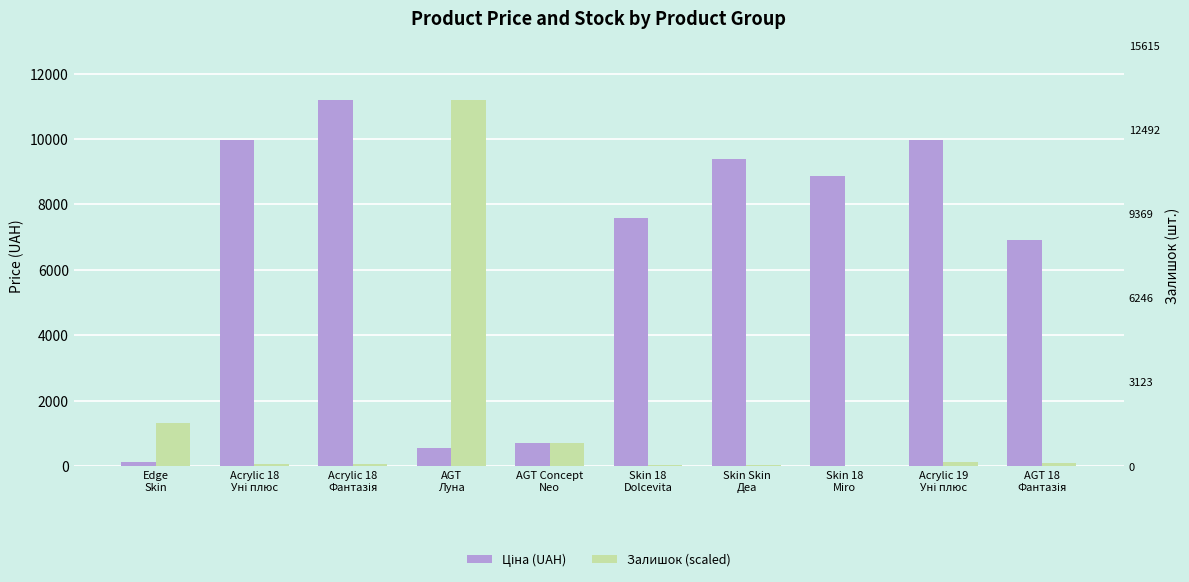

True or false: Залишок (scaled) has a value of 16336.4 at AGT
Луна.

False